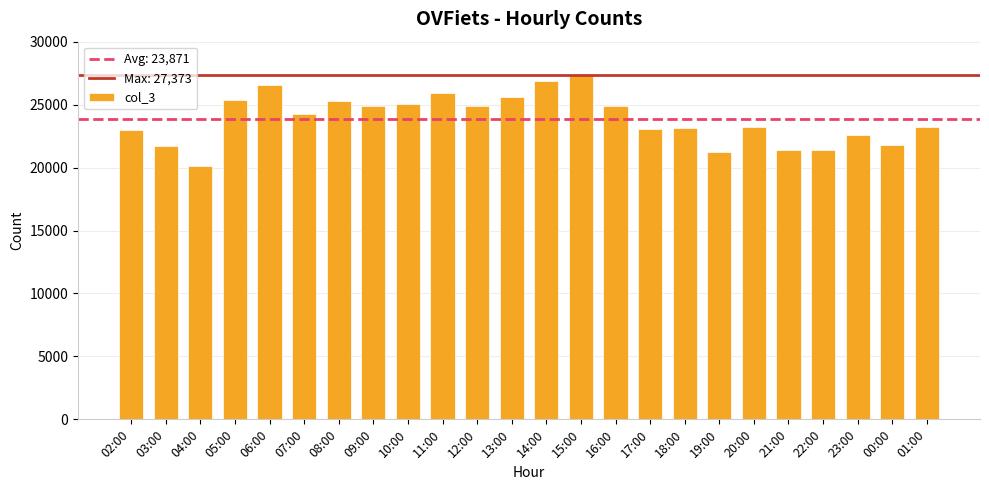

What is the ratio of the value at 02:00 to the value at 23:00?

1.0